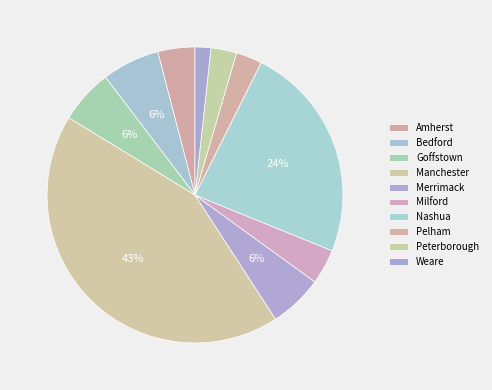

To the nearest percent, what is the combined percentage of Milford and Manchester?

47%